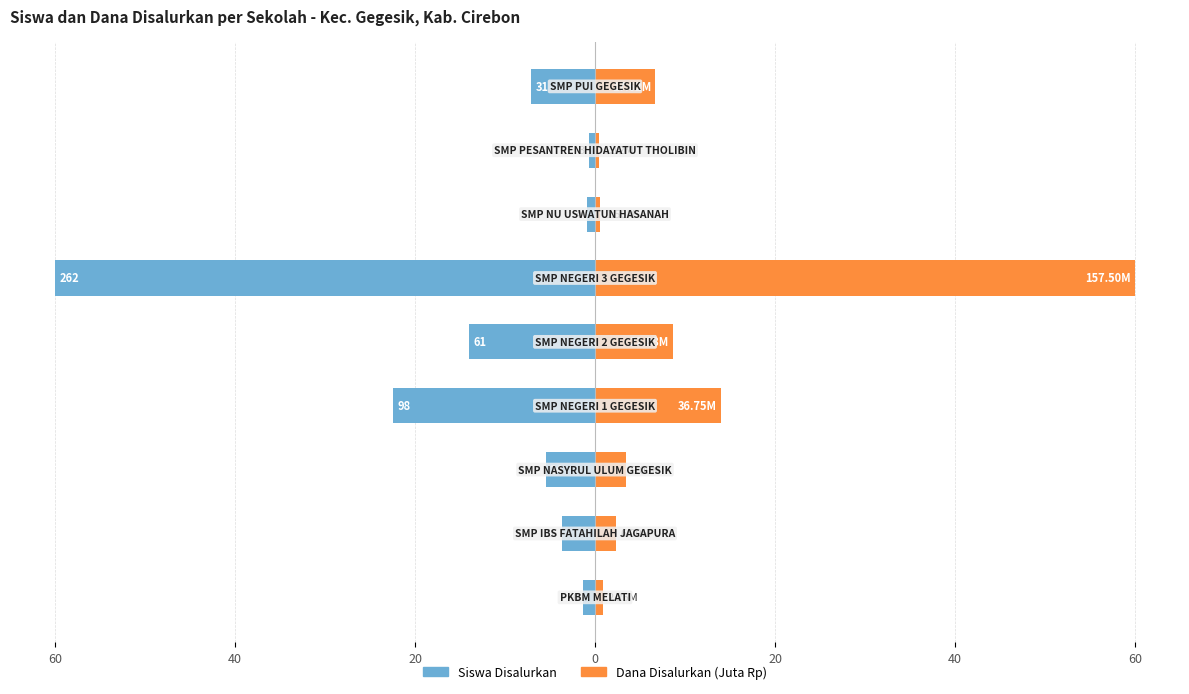

How many data points in Siswa Disalurkan are less than -5?

5